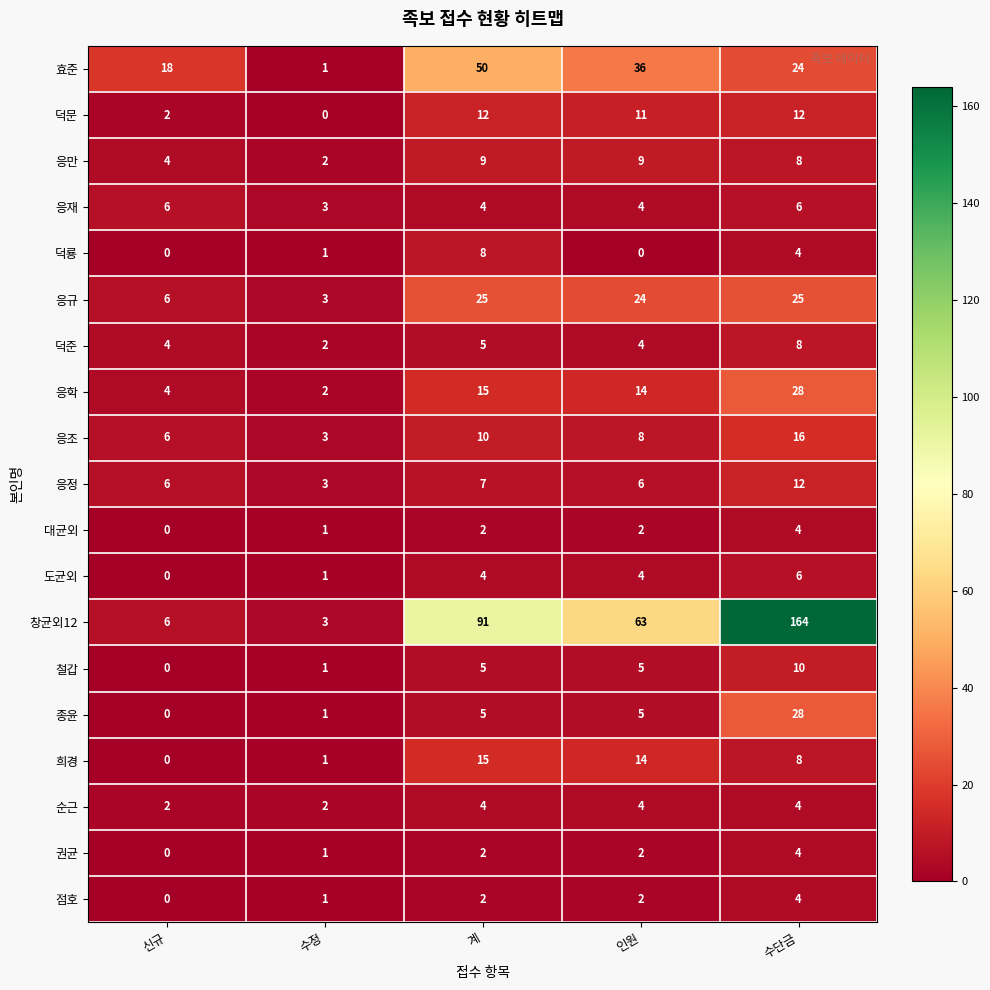

At which category does the chart reach its peak across all series?

수단금